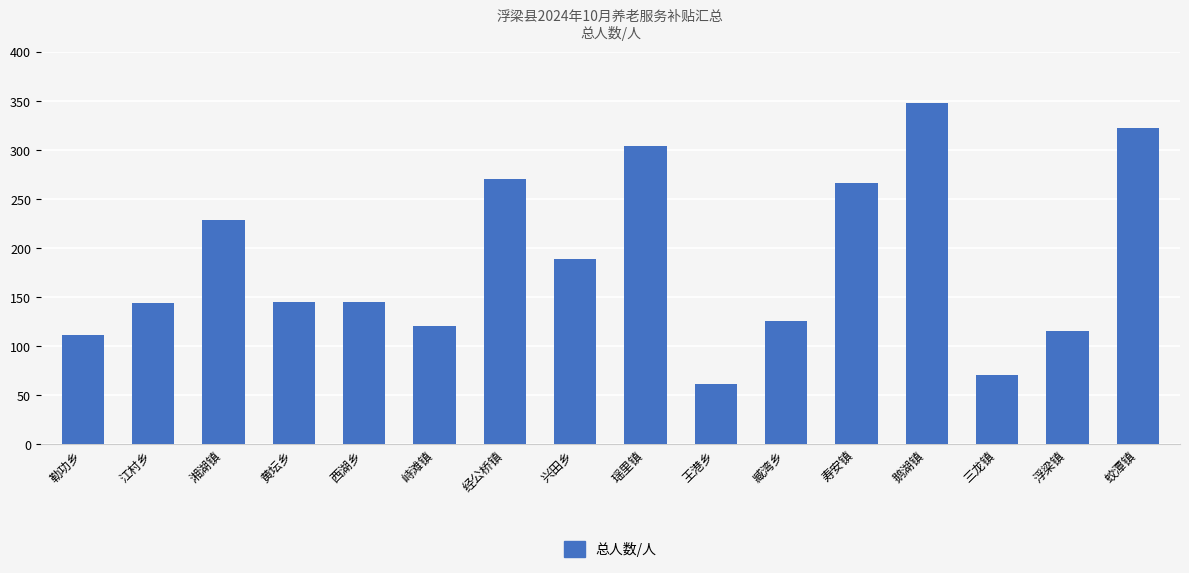

Does the chart contain any negative values?

No